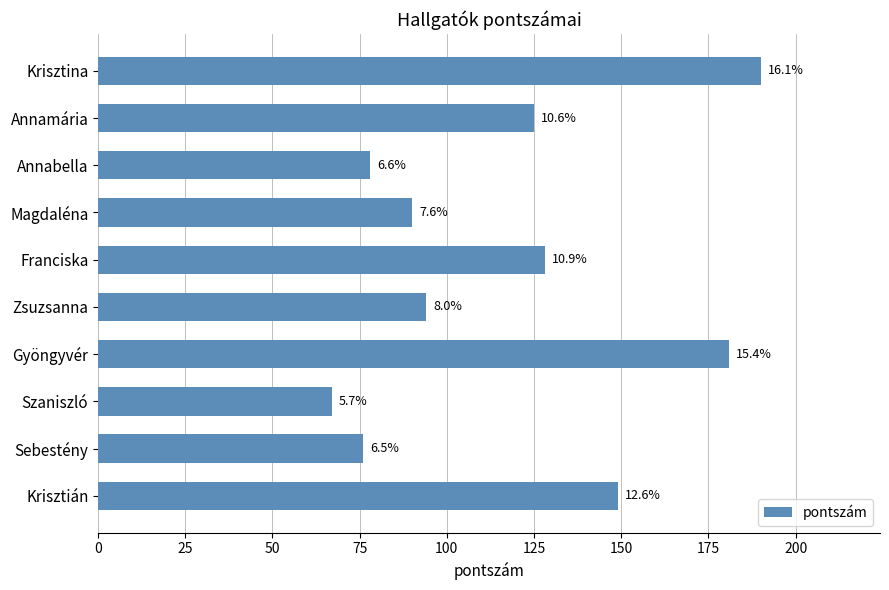

What is the sum of all values?

1178